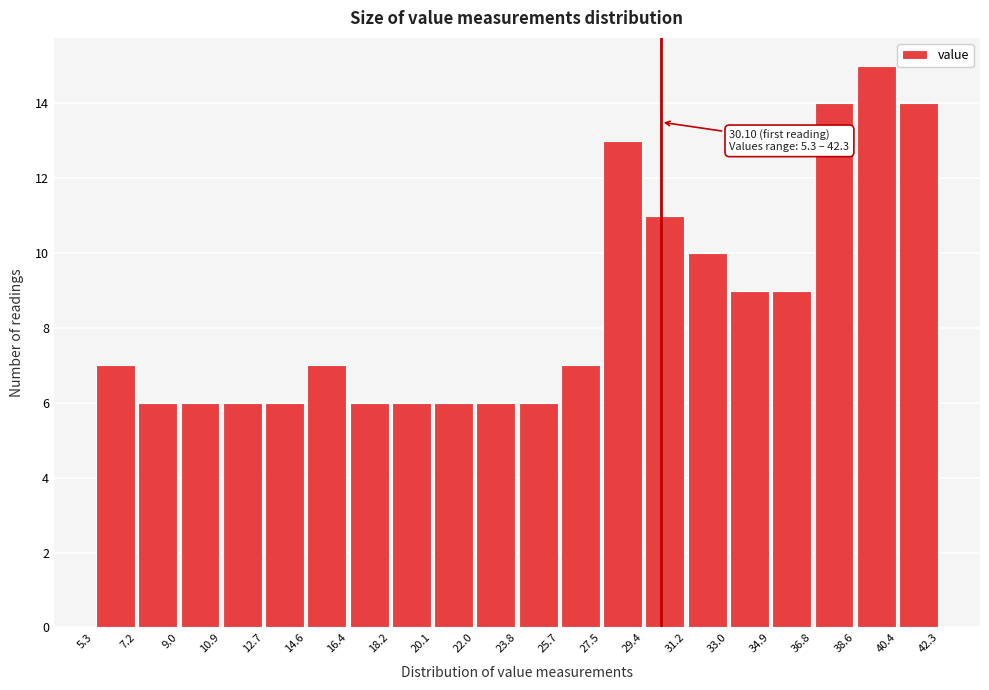

Which range on the x-axis has the tallest bar?

38.6 to 40.4